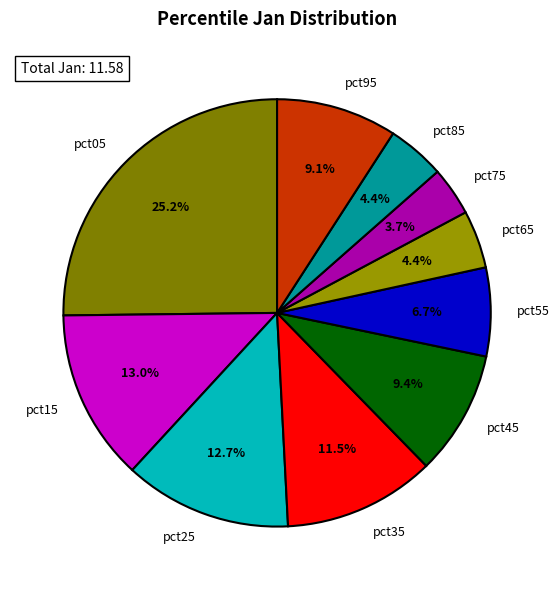

Which category has the biggest portion of the pie?

pct05